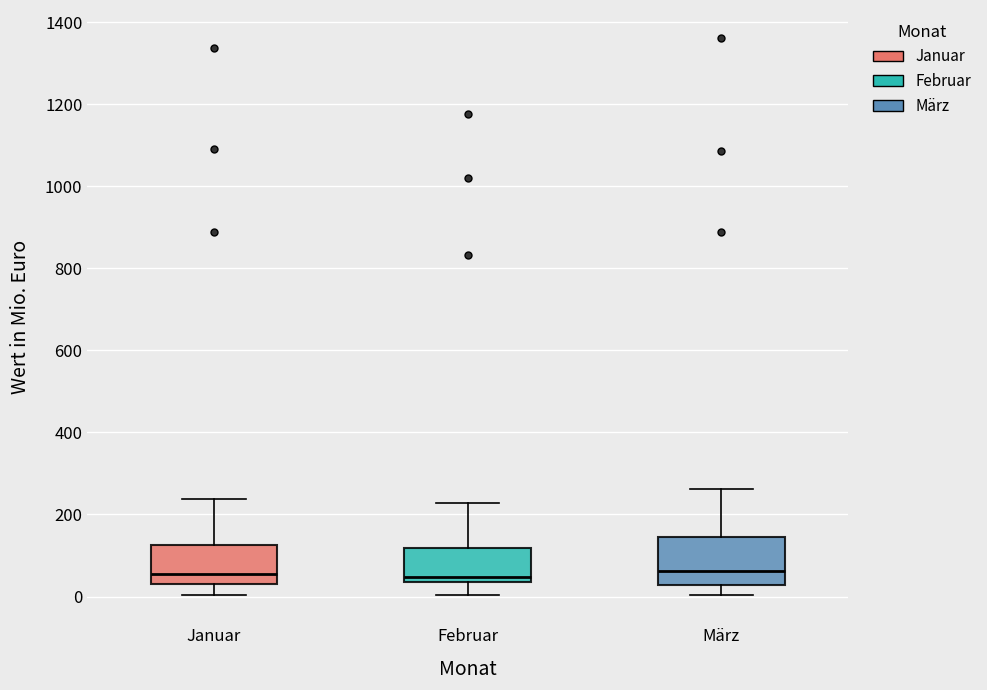

Where does the lower whisker of the box for Januar end on the y-axis? The values are not printed on the chart, so give them approximately, as read against the axis.

0